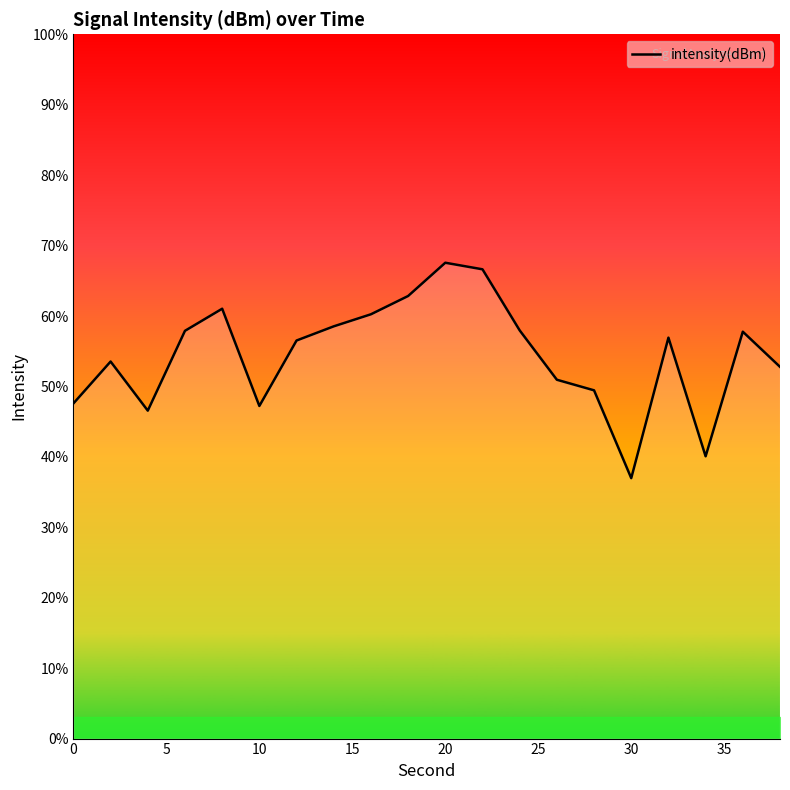

What is the greatest value displayed?

67.6